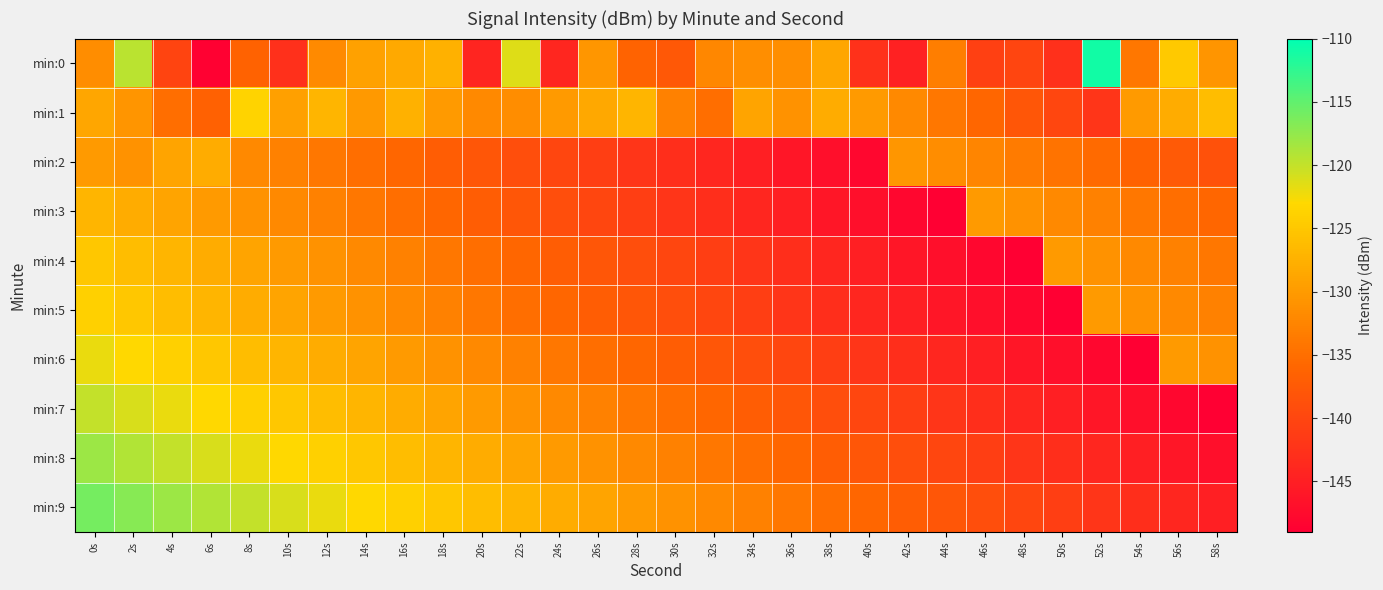

What is the total value across all series at 26s?

-1343.0